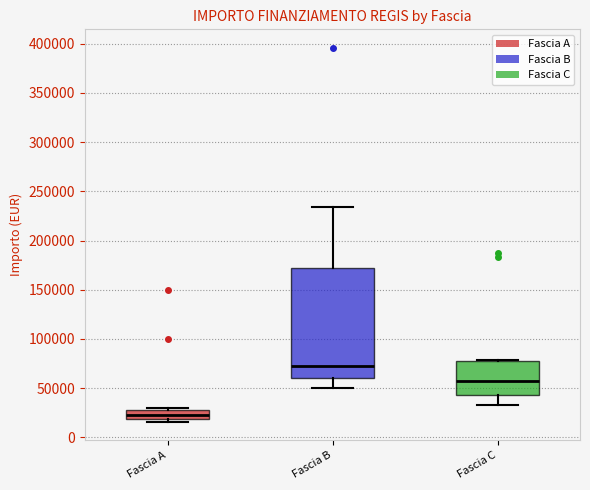

Reading left to right, transcribe this box plot: for each box, give where its median line is, the range the box spans, and where its two whiskers end, as read against the y-axis. The values are not printed on the chart, so give them approximately, as read against the axis.

Fascia A: median 20000 (inside the box), box 20000 to 30000, whiskers 15000 to 30000
Fascia B: median 70000, box 60000 to 175000, whiskers 50000 to 235000
Fascia C: median 55000, box 45000 to 75000, whiskers 35000 to 80000